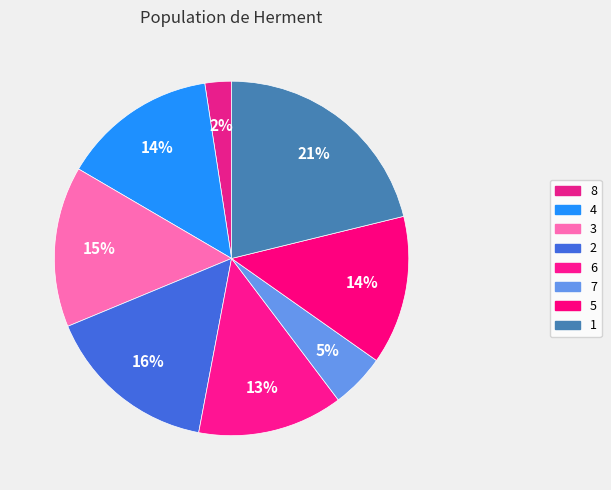

What is the largest slice in the pie chart?

1